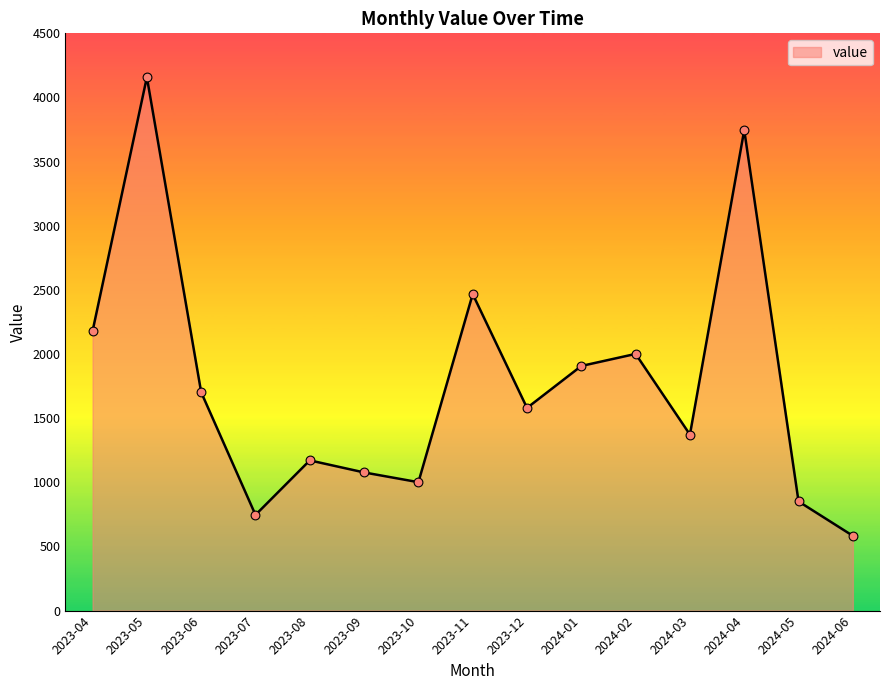

What is the ratio of the value at 2023-06 to the value at 2023-08?

1.5